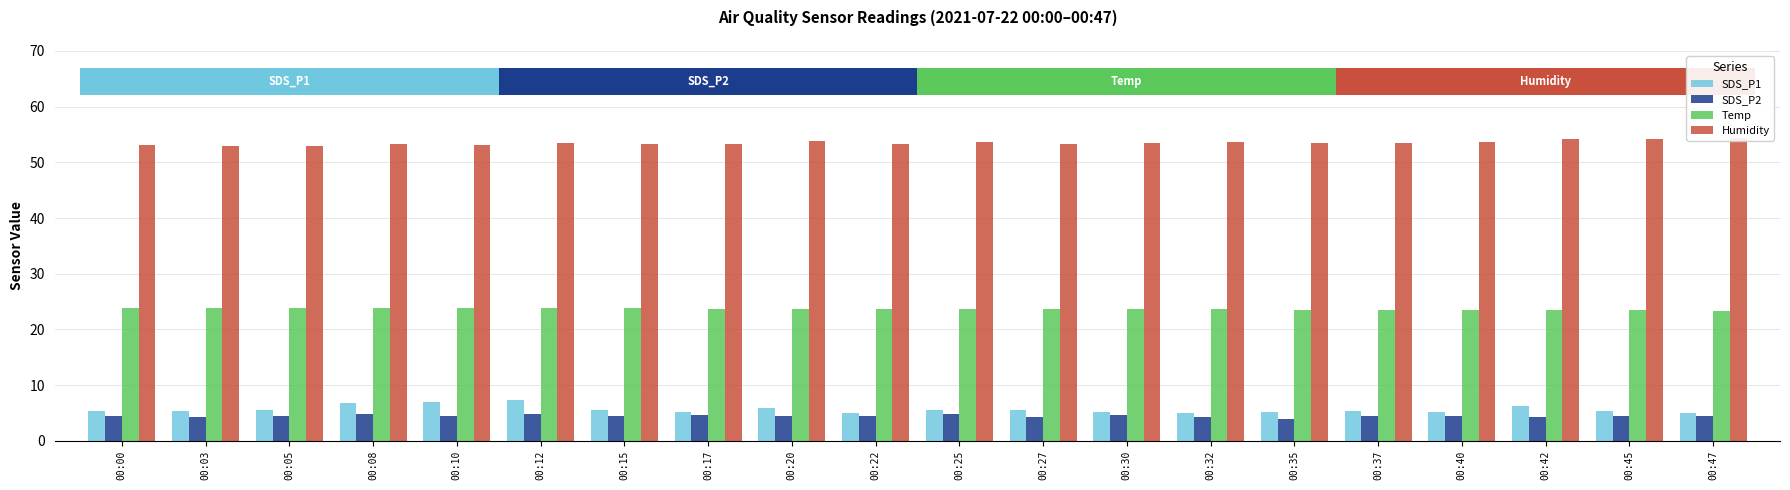

Between 00:25 and 00:17, which is larger?

00:25